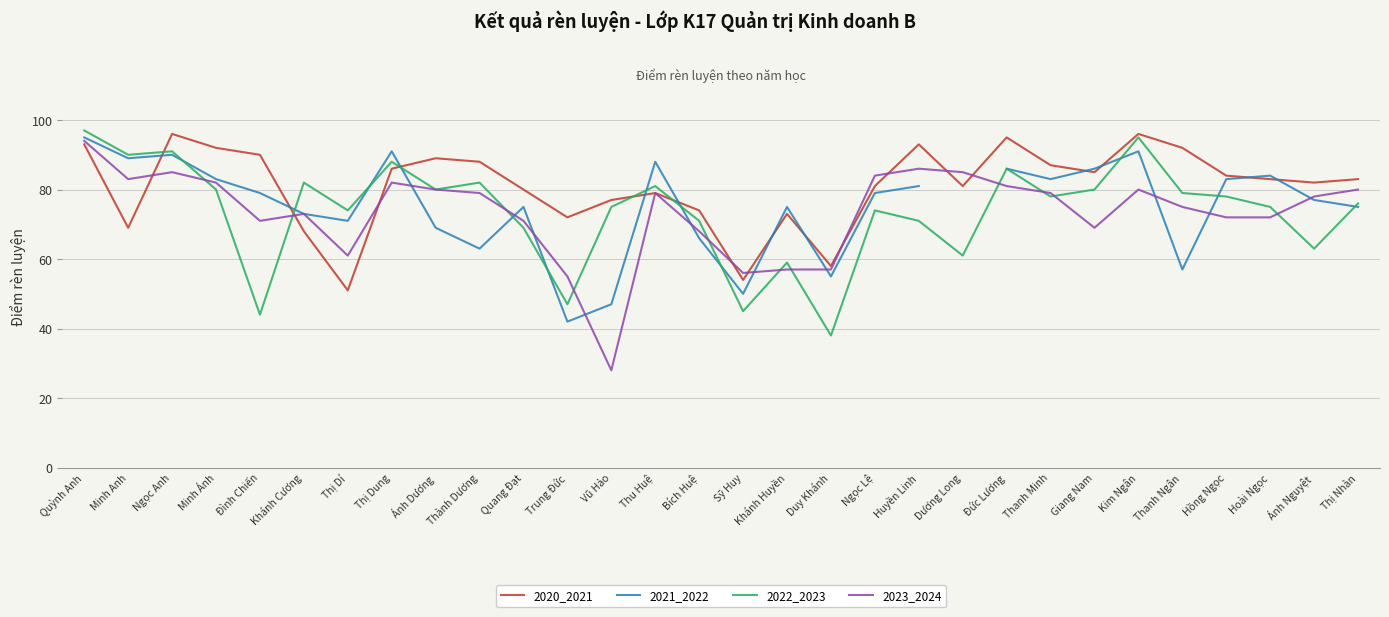

What is the highest value of the 2023_2024 series?

94